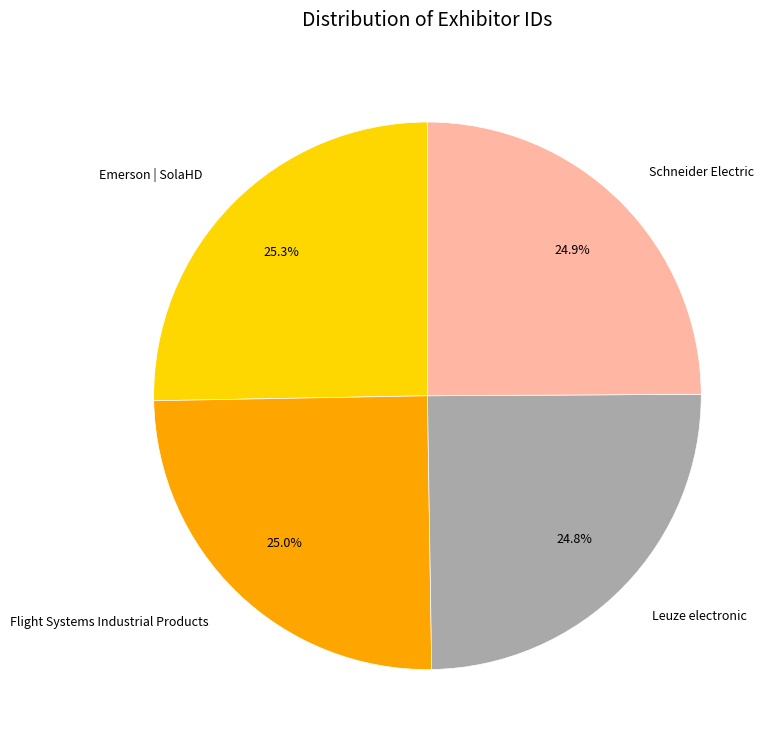

Does Leuze electronic represent more than half of the total?

No